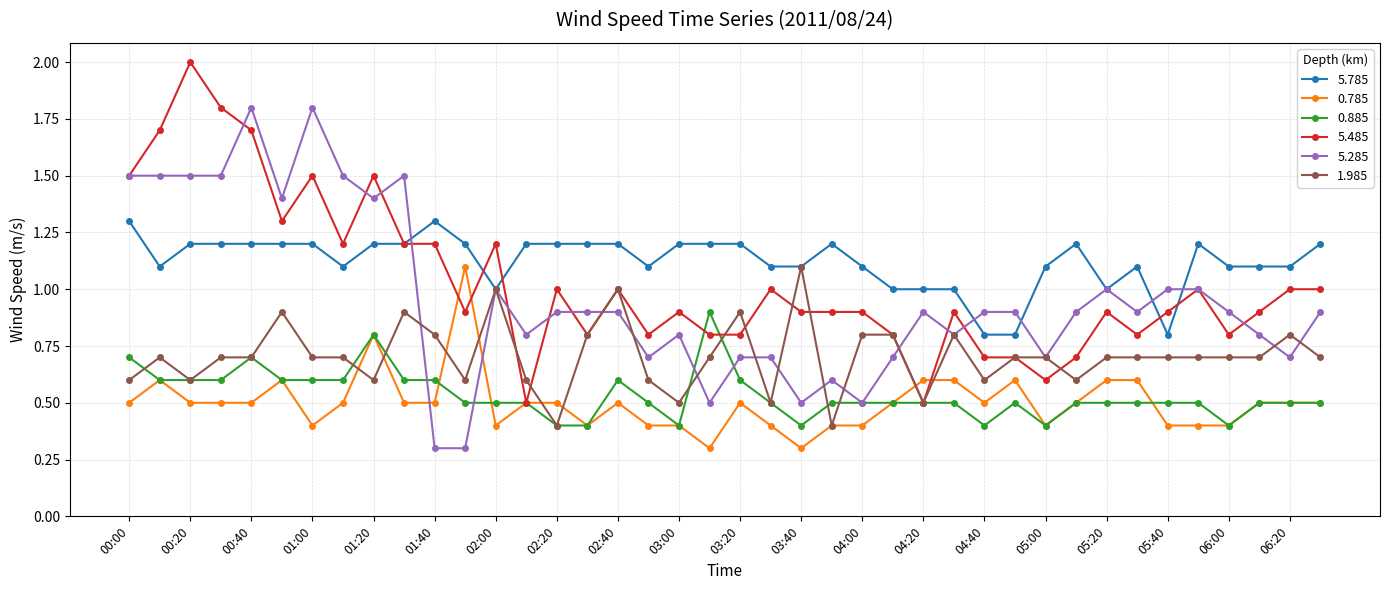

What is the value of the 1.985 point at the 31st from the left?

0.7